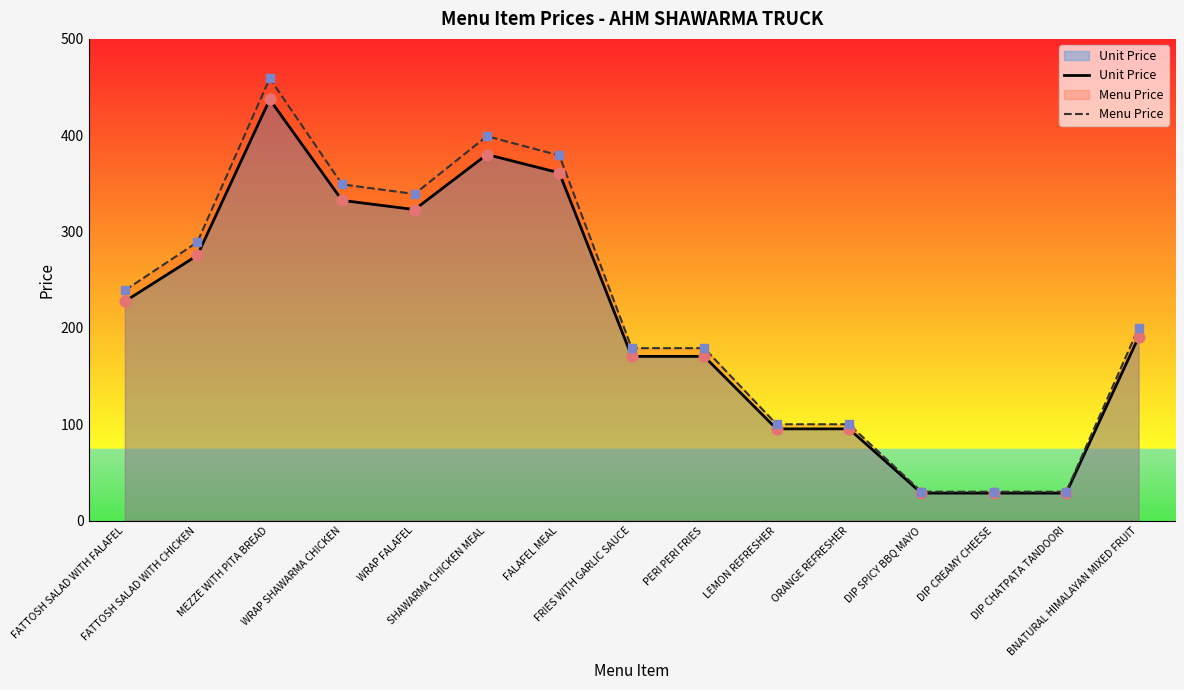

Which series has the largest Y range (max minus min)?

Menu Price